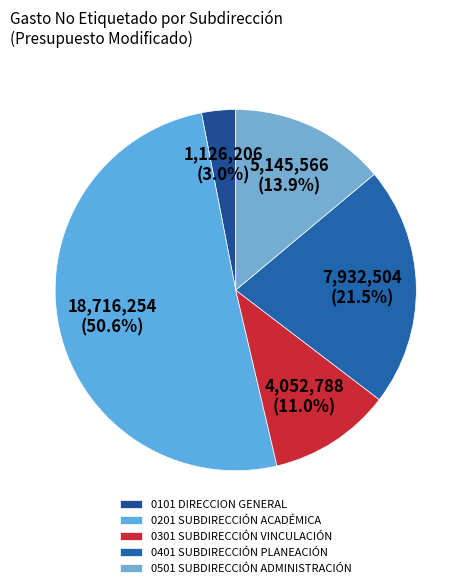

To the nearest percent, what portion does 0101 DIRECCION GENERAL represent?

3%